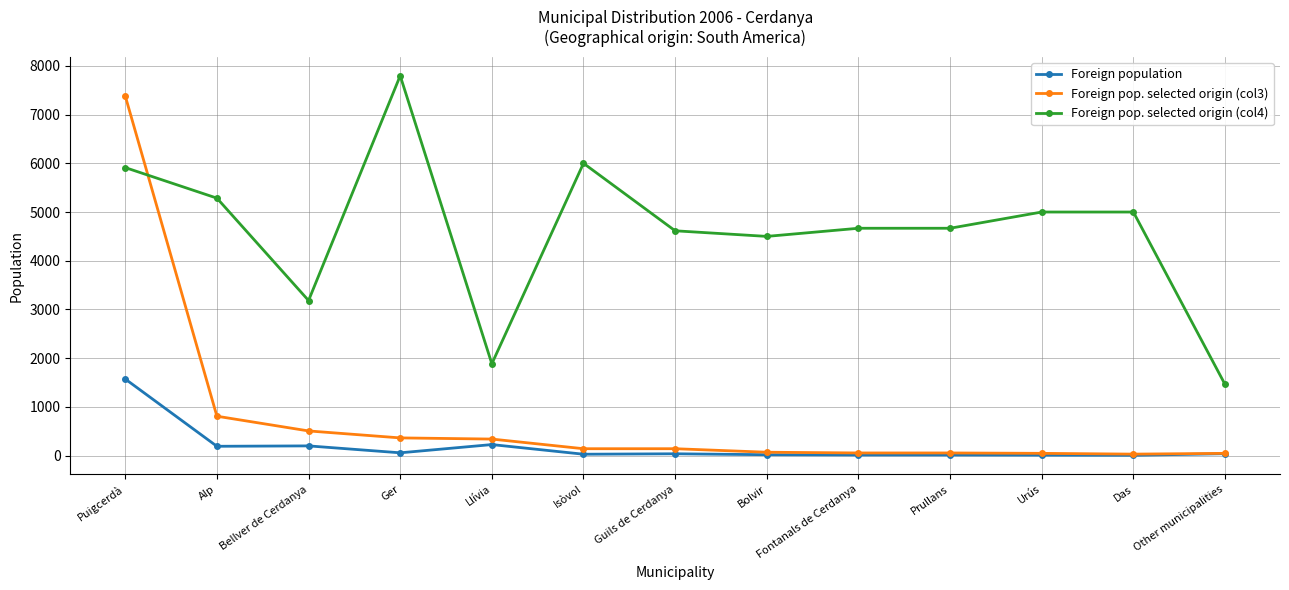

Which series has the largest total across all categories?

Foreign pop. selected origin (col4)